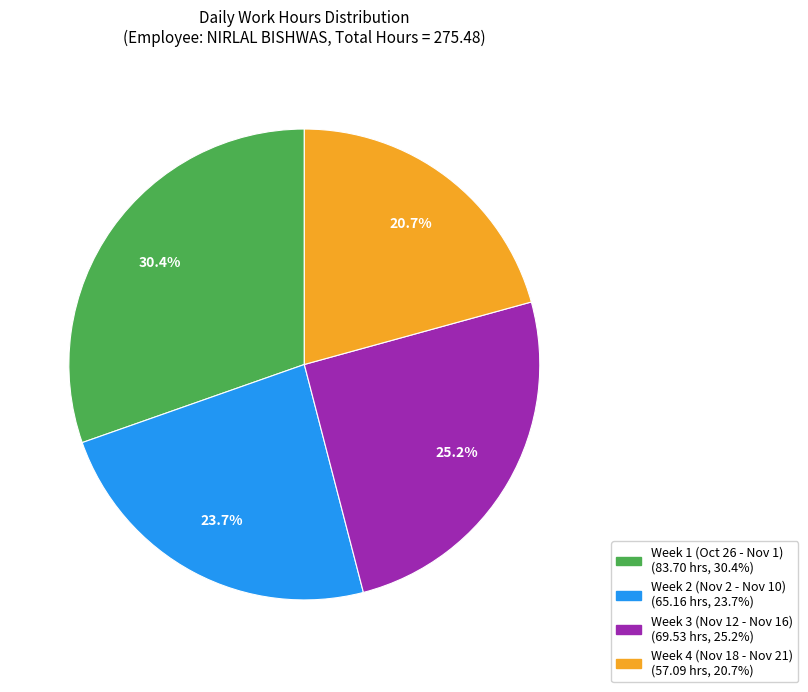

Is there a majority slice in this chart?

No